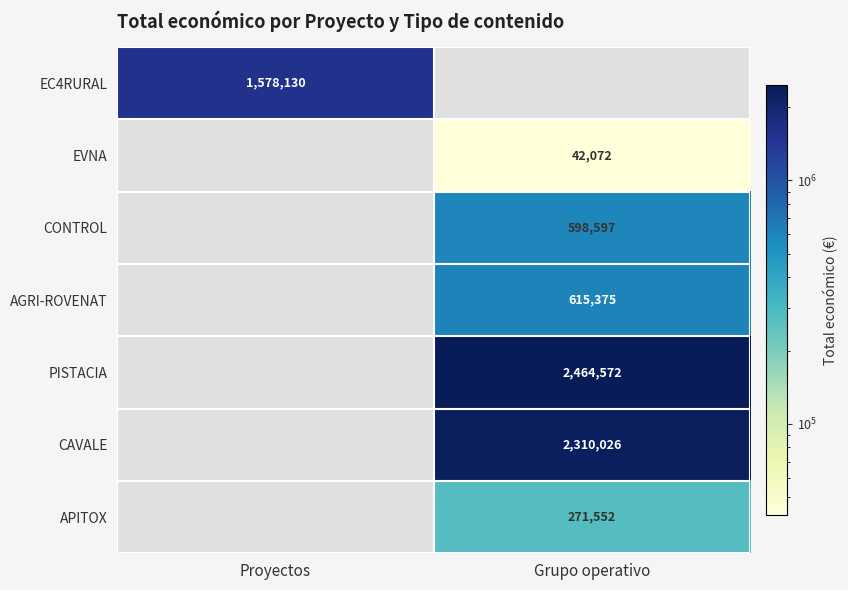

What is the total value across all series at Grupo operativo?

6302194